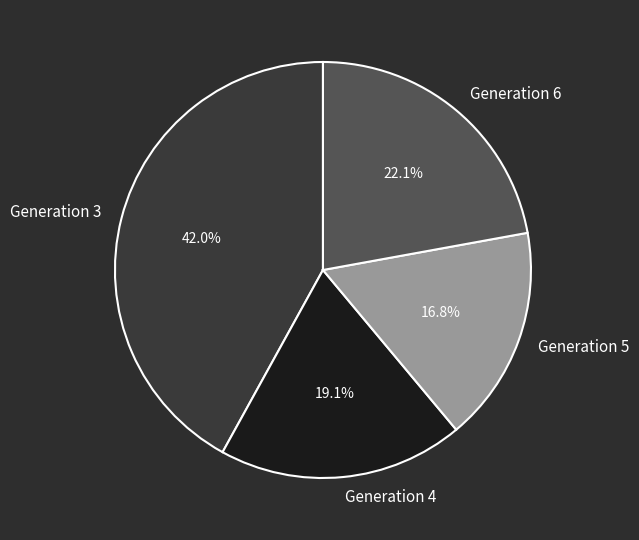

Combined, what portion of the pie is Generation 3 and Generation 5?

58.8%